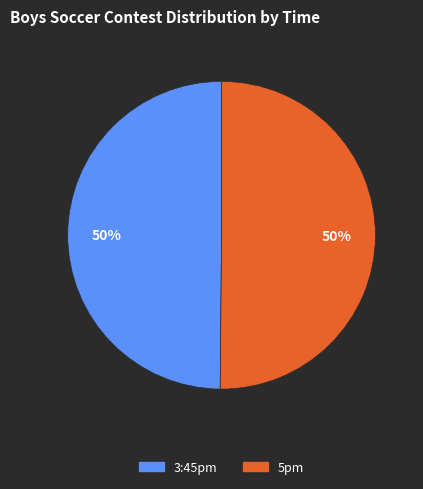

What is the ratio of the value at 5pm to the value at 3:45pm?

1.0